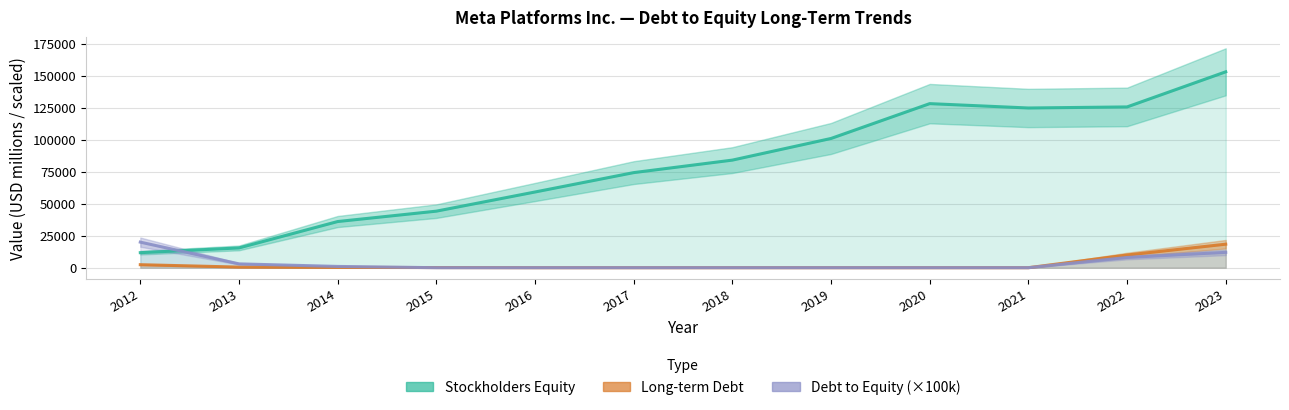

Reading left to right, extract all data points from this chart.

Stockholders Equity: 2012=11755	2013=15470	2014=36096	2015=44218	2016=59194	2017=74347	2018=84127	2019=101054	2020=128290	2021=124879	2022=125713	2023=153168
Long-term Debt: 2012=2356	2013=476	2014=233	2015=114	2016=0	2017=0	2018=0	2019=0	2020=0	2021=0	2022=9923	2023=18385
Debt to Equity (×100k): 2012=20000	2013=3000	2014=1000	2015=0	2016=0	2017=0	2018=0	2019=0	2020=0	2021=0	2022=8000	2023=12000